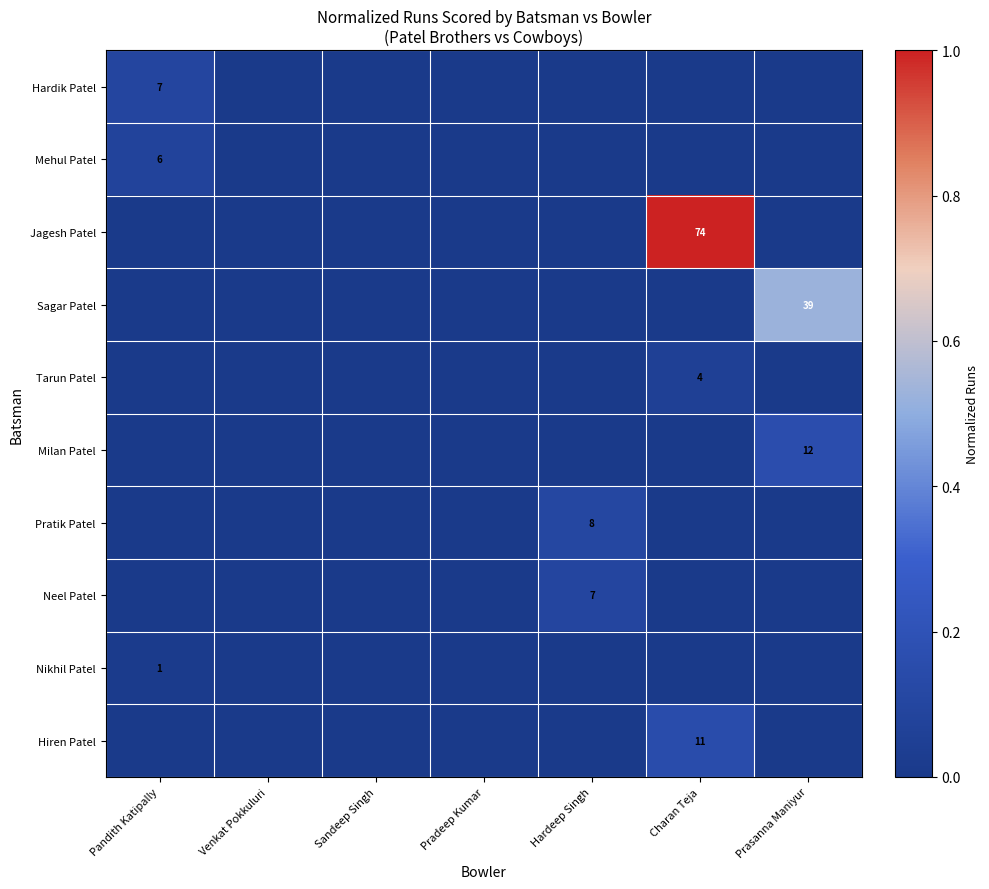

At which label does Hiren Patel reach its peak?

Charan Teja